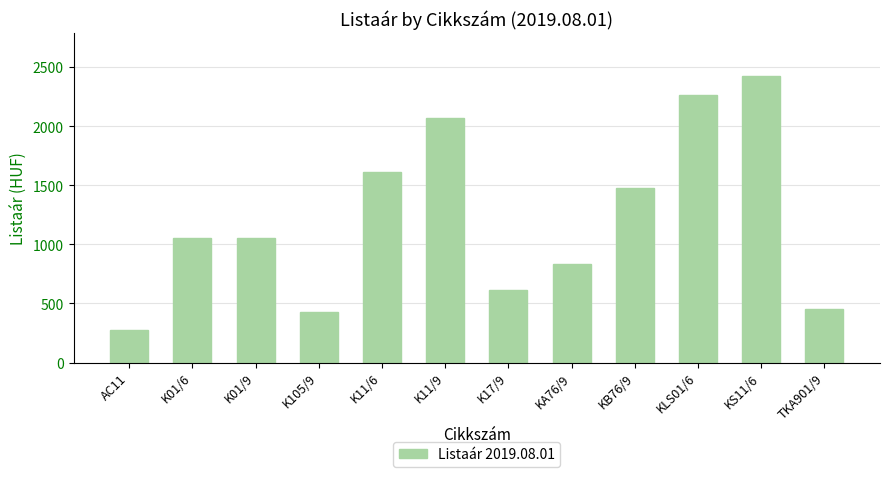

How many data points are less than 1056?

5